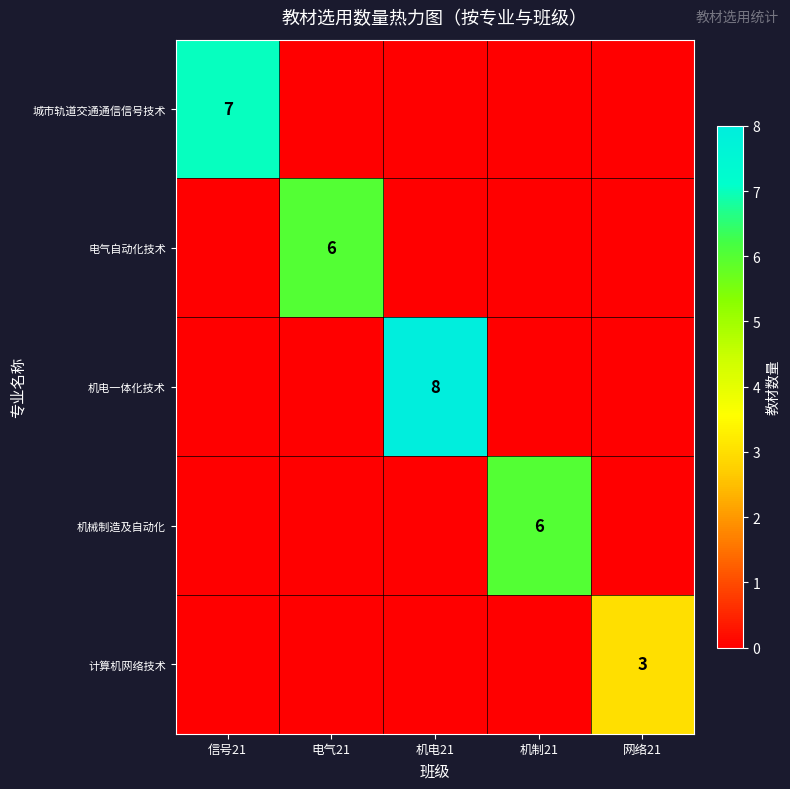

Is it true that 计算机网络技术 equals 3 at 网络21?

True